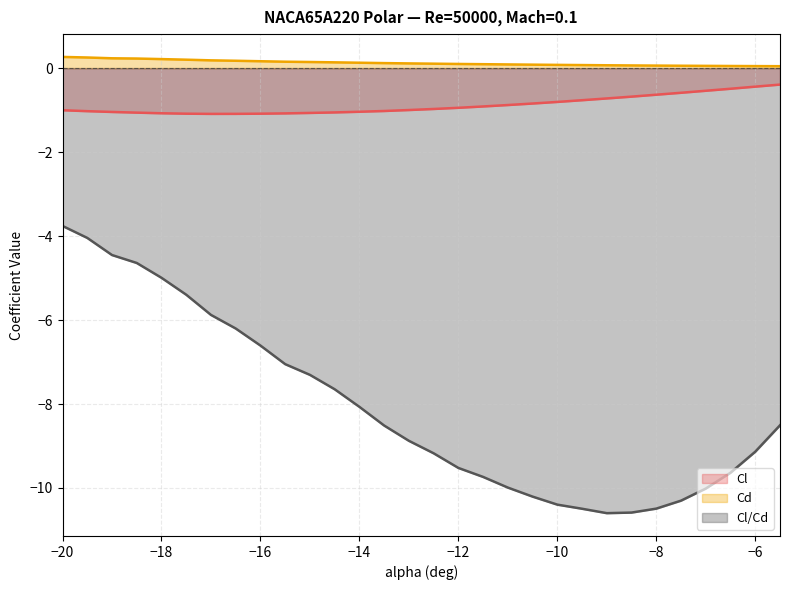

What is the difference between the second highest and minimum values in the Cl series?

0.6